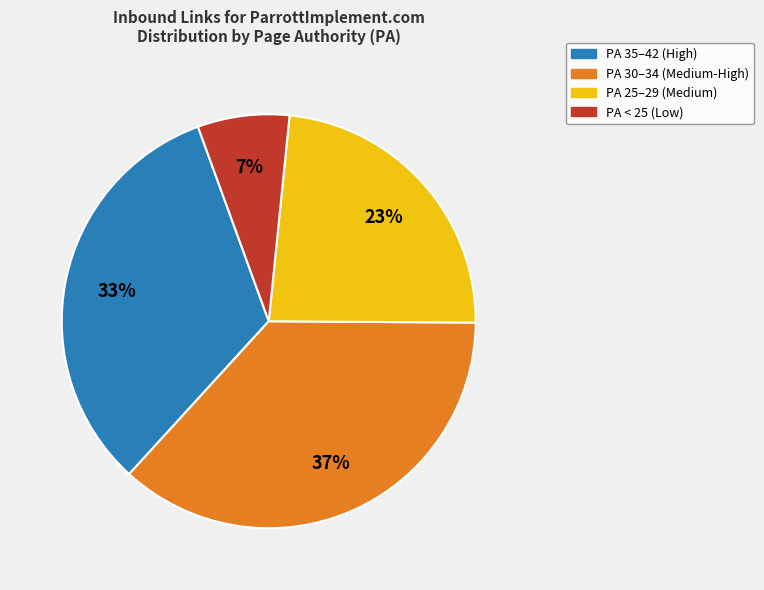

To the nearest percent, what is the average slice percentage?

25%